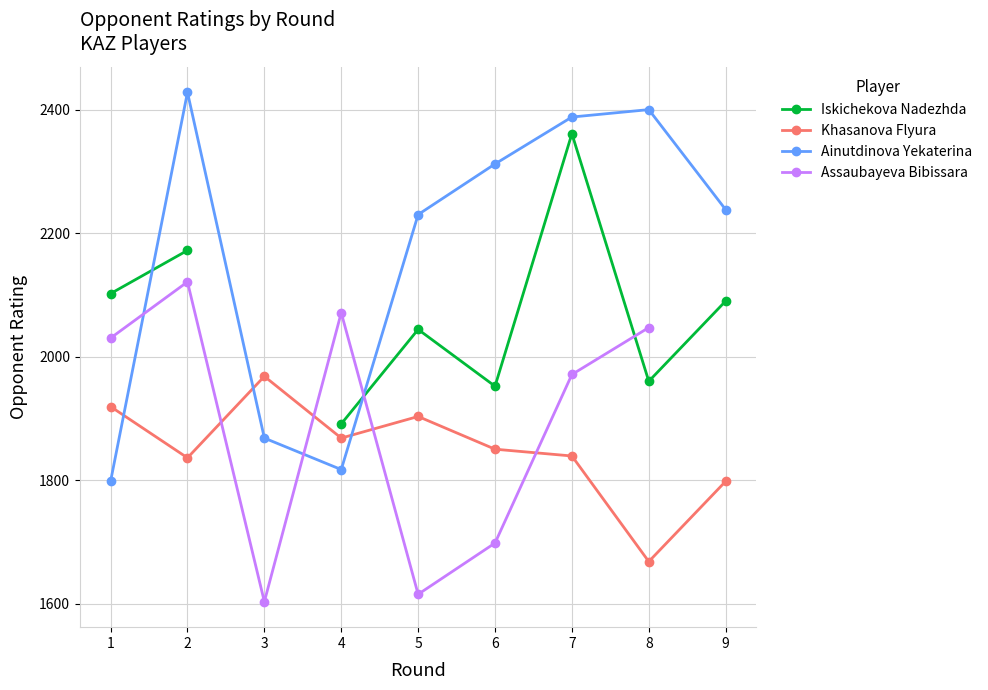

Between 4 and 6, which is larger?

6